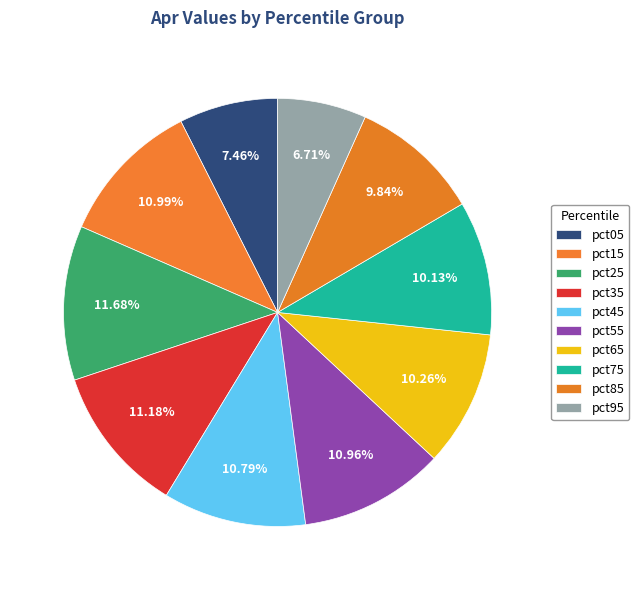

What percentage is the pct45 slice, to the nearest percent?

11%